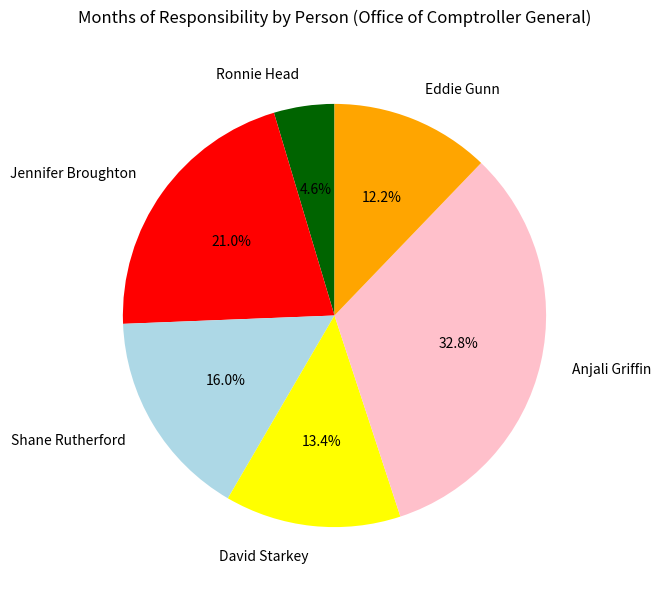

Which slice is the smallest?

Ronnie Head